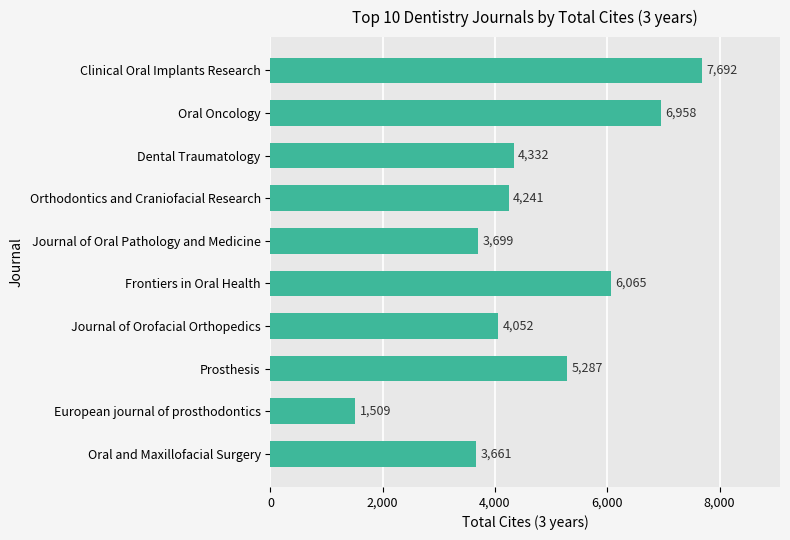

Which label corresponds to the smallest value in the chart?

European journal of prosthodontics